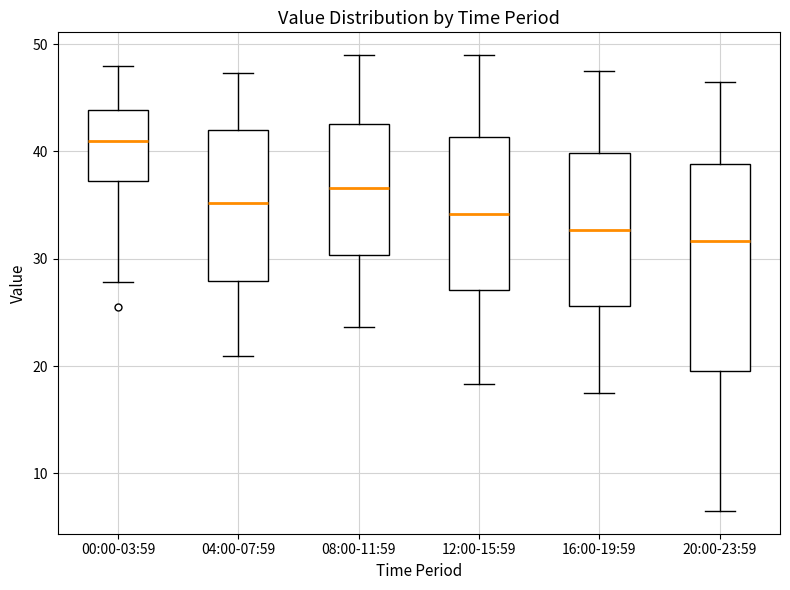

Which box has the lowest median line?

20:00-23:59